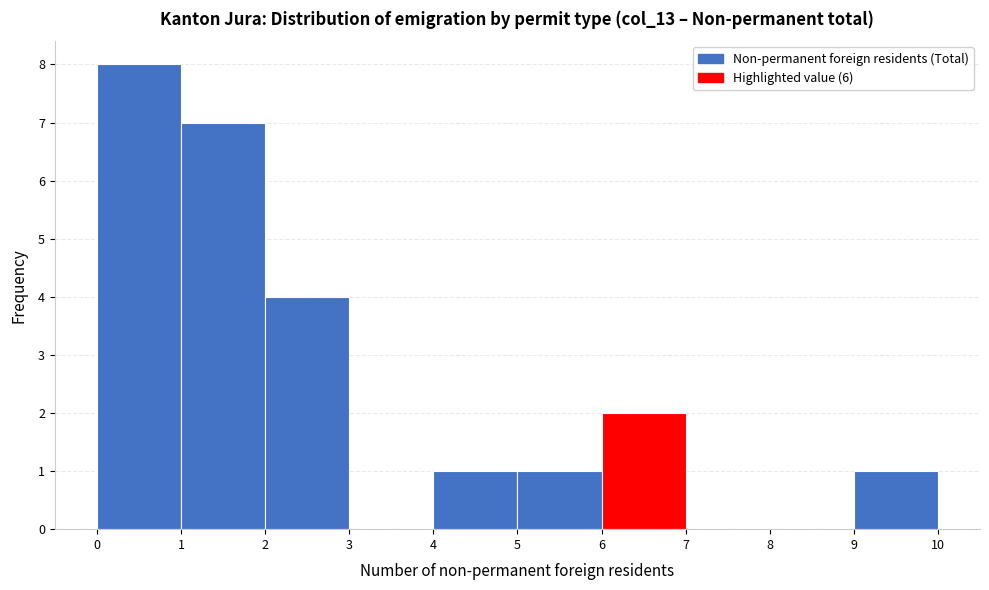

Which range on the x-axis has the tallest bar?

0 to 1